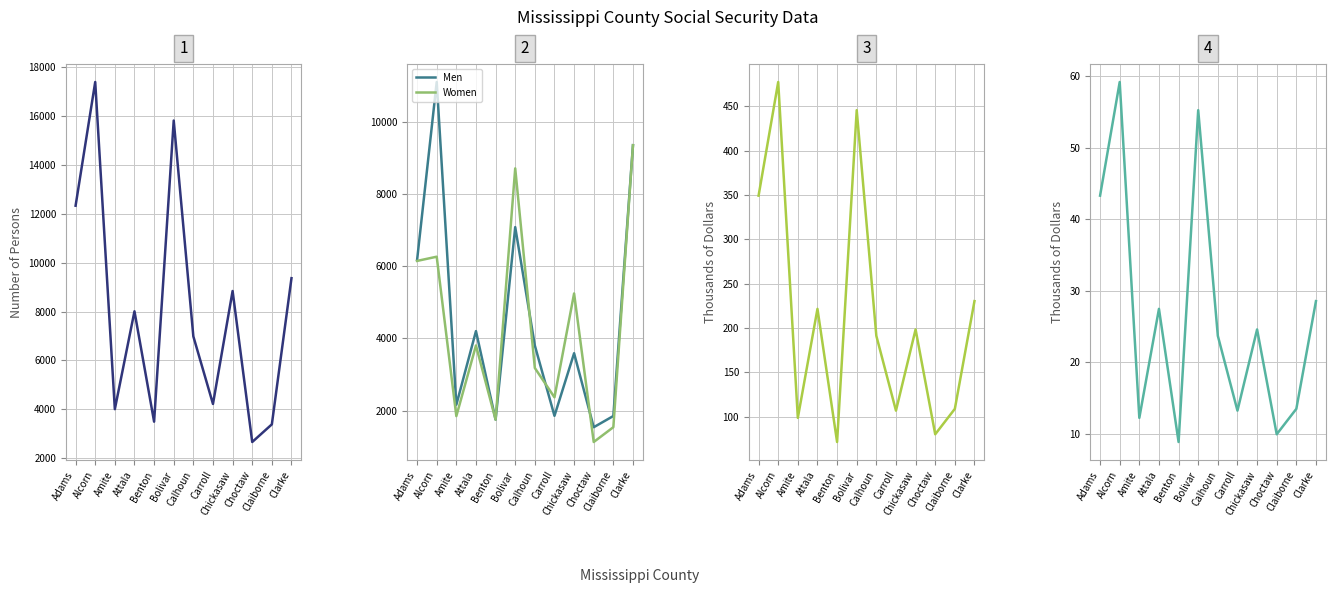

What is the maximum value for Men?

11117